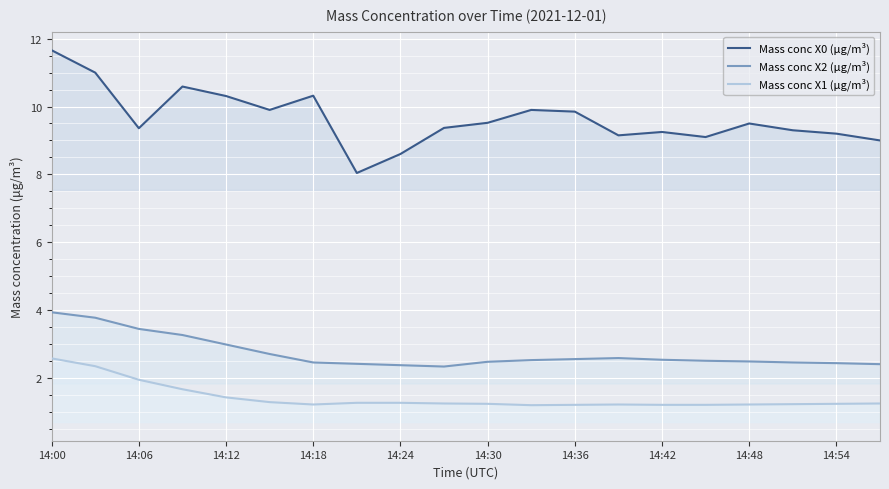

What is the minimum value for Mass conc X2 (μg/m³)?

2.3